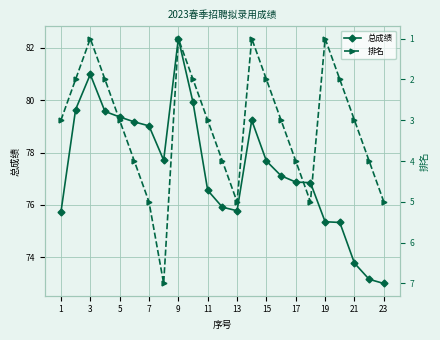

What is the difference between the highest and lowest values at 1?

72.7